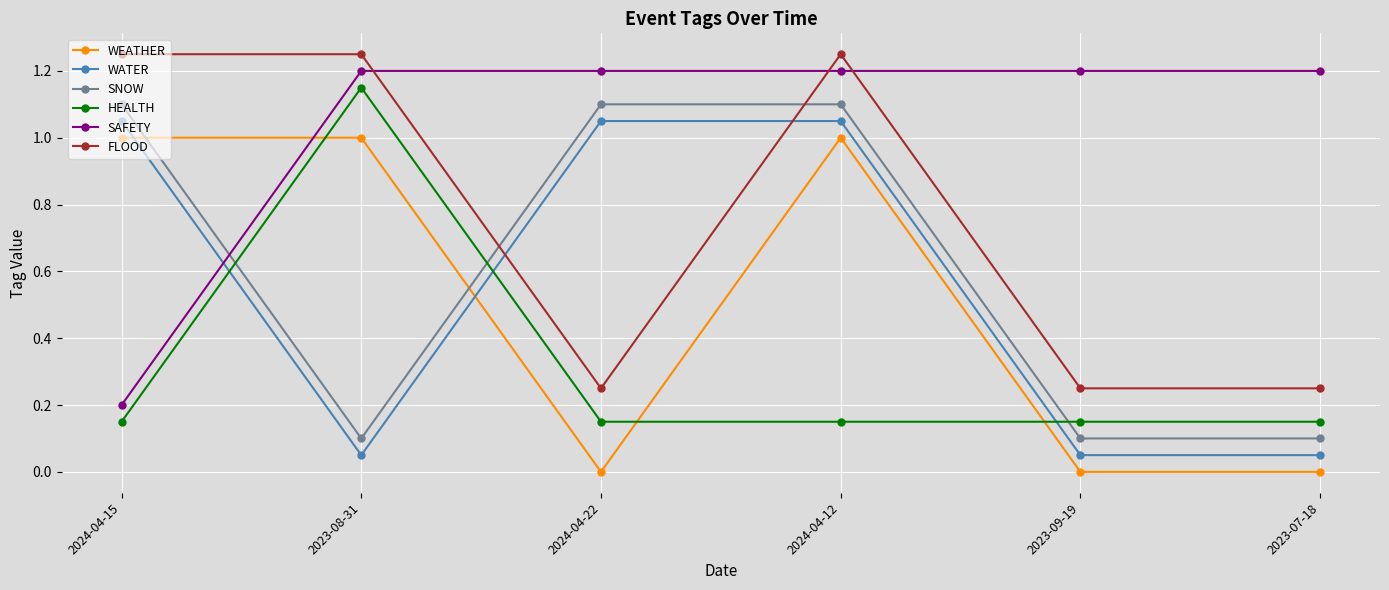

True or false: SAFETY has more than 2 points higher than both neighbors.

False